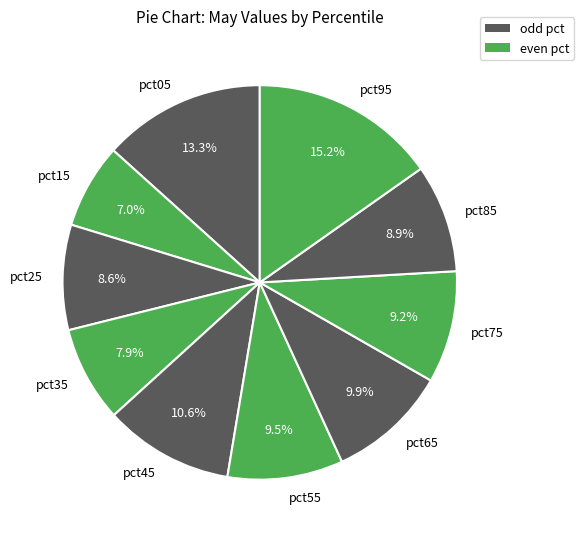

What portion of the pie excludes pct65?

90.1%